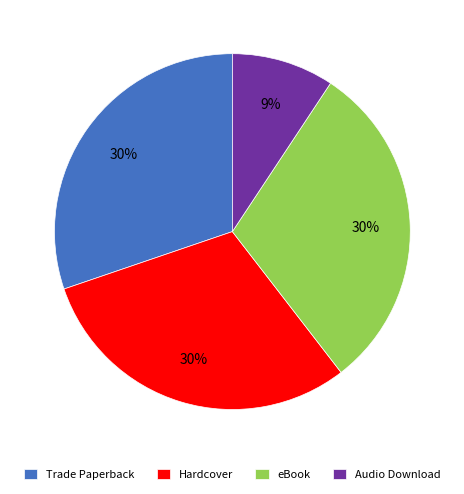

Does Audio Download represent more than half of the total?

No